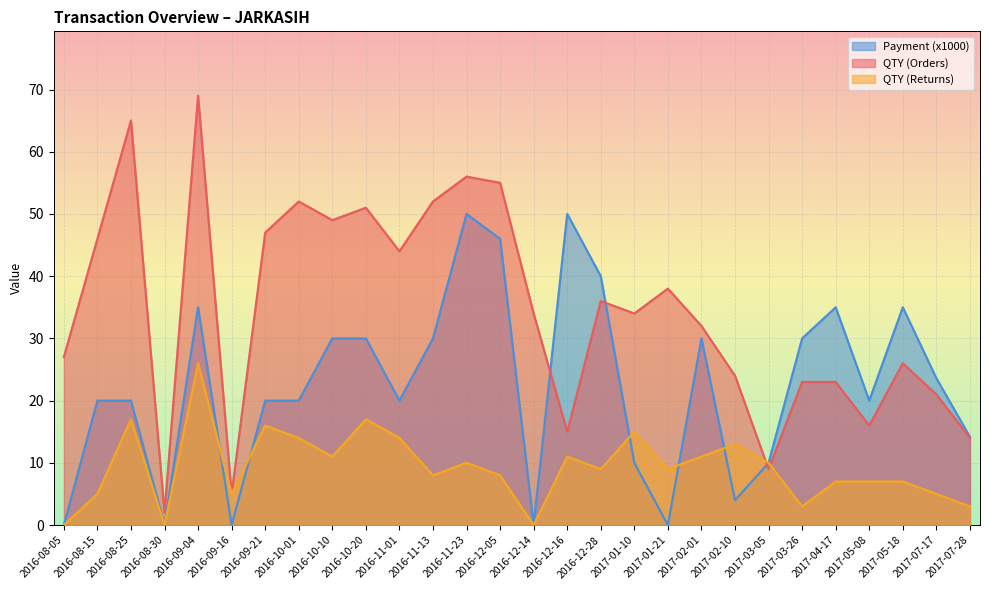

What is the difference between the QTY (Returns) values at 2016-12-05 and 2016-11-01?

6.0